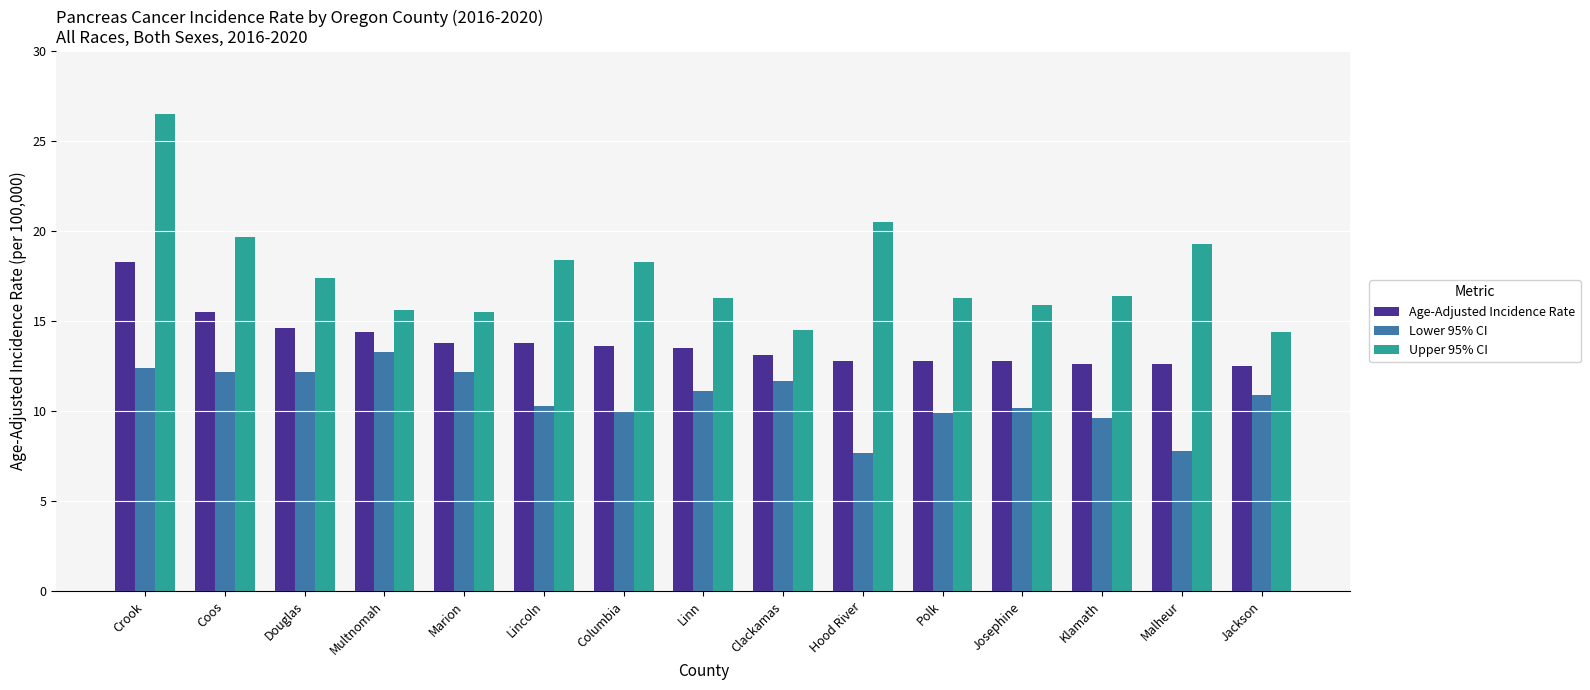

Is it true that Lower 95% CI equals 10.0 at Columbia?

True